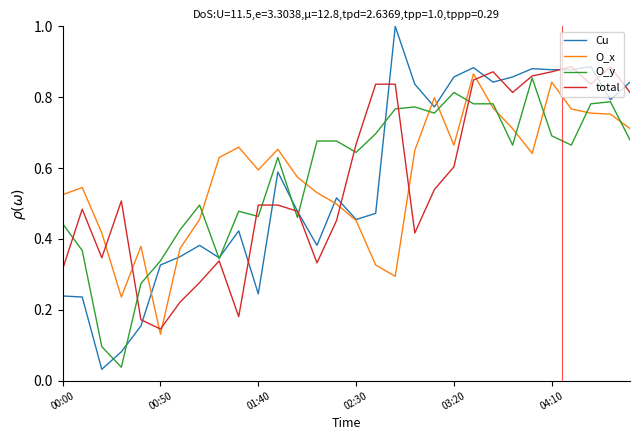

Which series has the largest range (max minus min)?

Cu